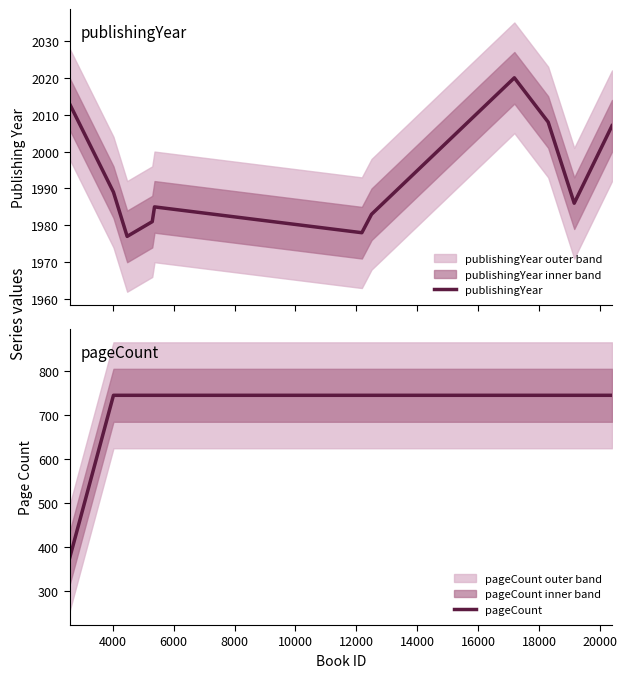

True or false: pageCount has a value of 214 at 10000.

False